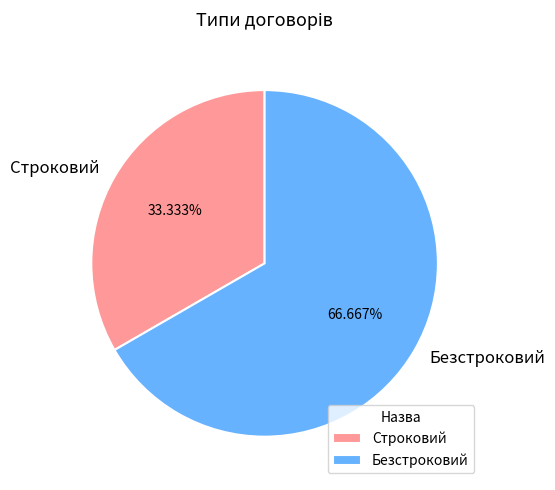

To the nearest percent, what is the combined percentage of Строковий and Безстроковий?

100%